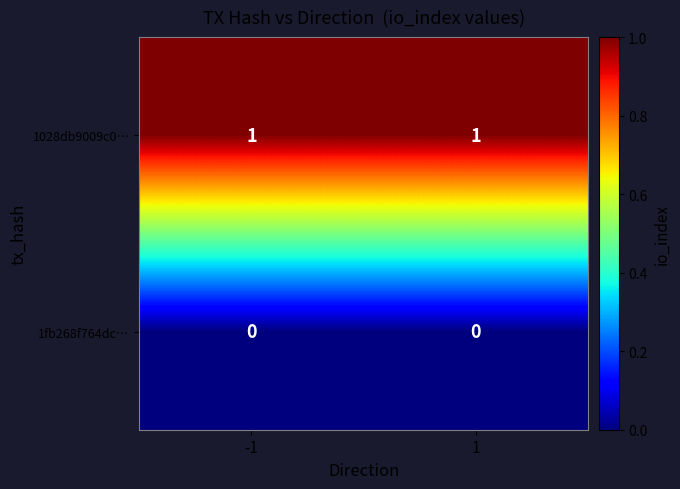

List the series in order of their peak value, lowest first.

1fb268f764dc…, 1028db9009c0…